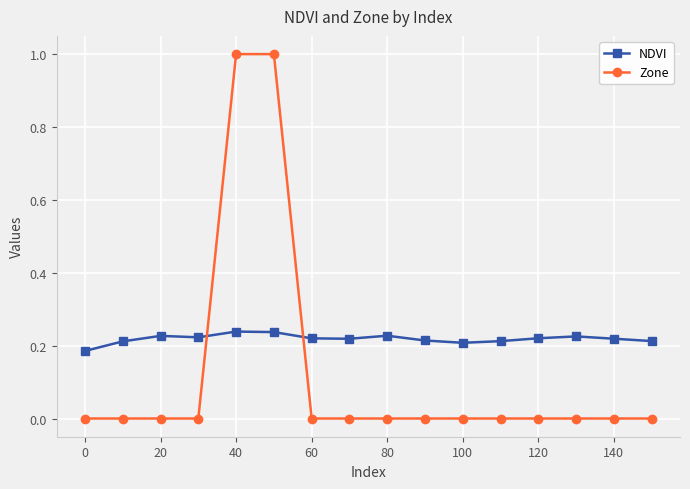

How many intersections are there between Zone and NDVI?

2